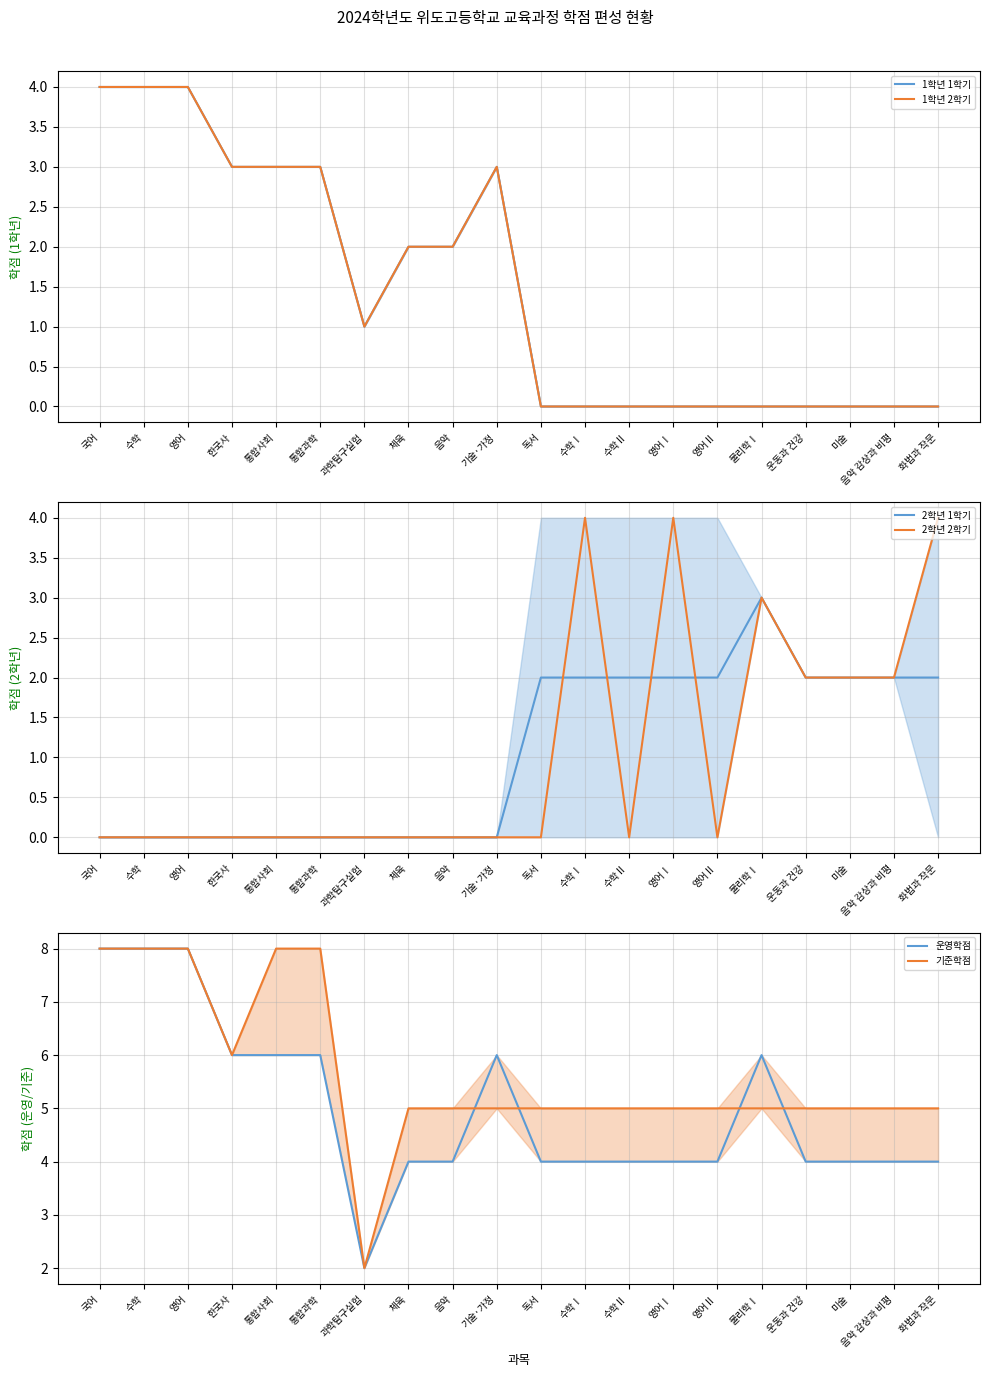

What is the value of the 운영학점 point at the 9th from the left?

4